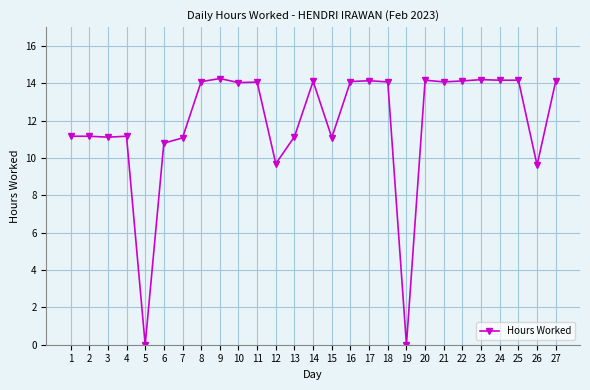

What is the value of the 18th point from the left?

14.1